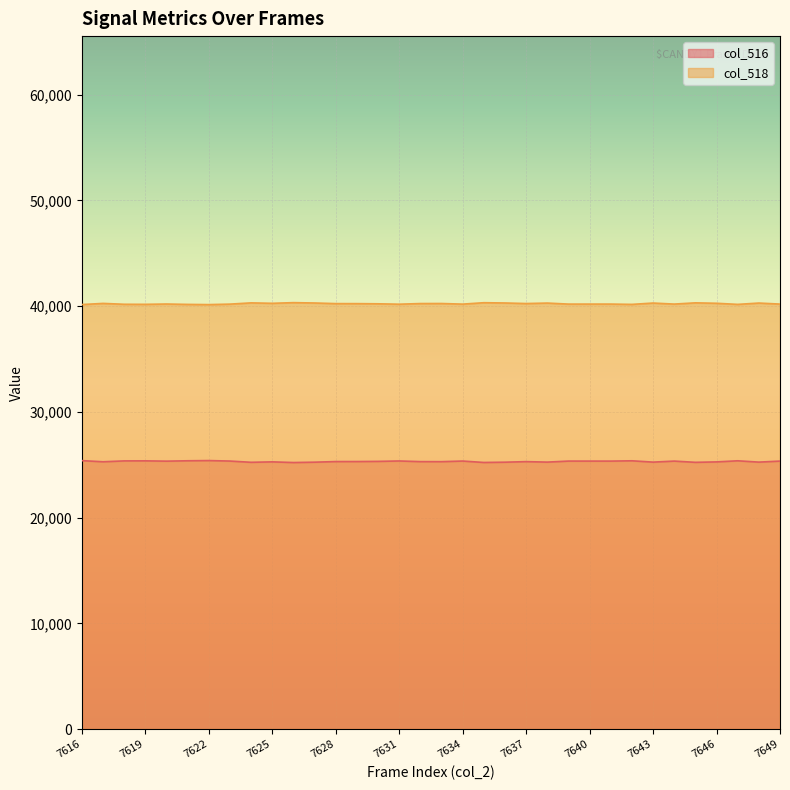

Reading left to right, extract all data points from this chart.

col_516: 25387	25279	25361	25366	25337	25373	25392	25346	25229	25270	25207	25240	25298	25300	25316	25354	25293	25289	25347	25213	25239	25292	25247	25344	25343	25342	25371	25246	25343	25226	25267	25371	25246	25343
col_518: 40148	40256	40174	40169	40198	40162	40143	40189	40306	40265	40328	40295	40237	40235	40219	40181	40242	40246	40188	40322	40296	40243	40288	40191	40192	40193	40164	40289	40192	40309	40268	40164	40289	40192